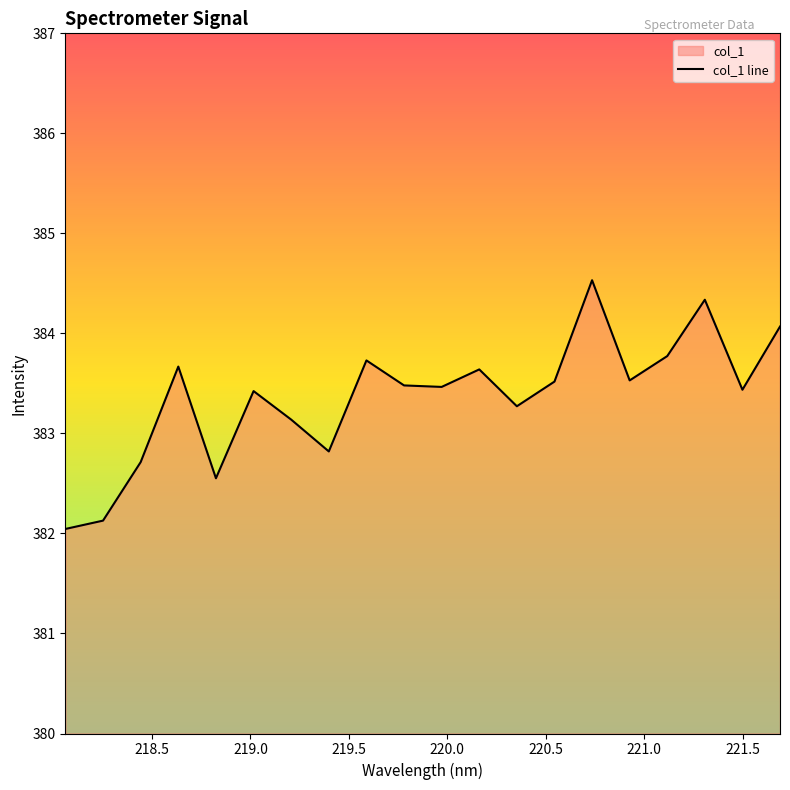

What is the smallest value displayed?

382.0